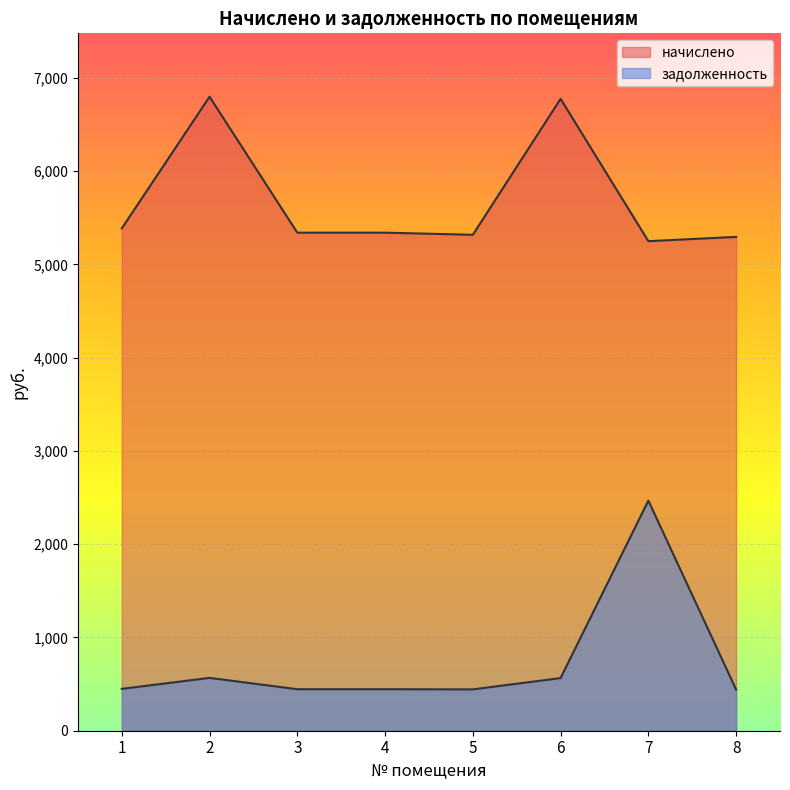

How many values in the начислено series are below 5340?

3